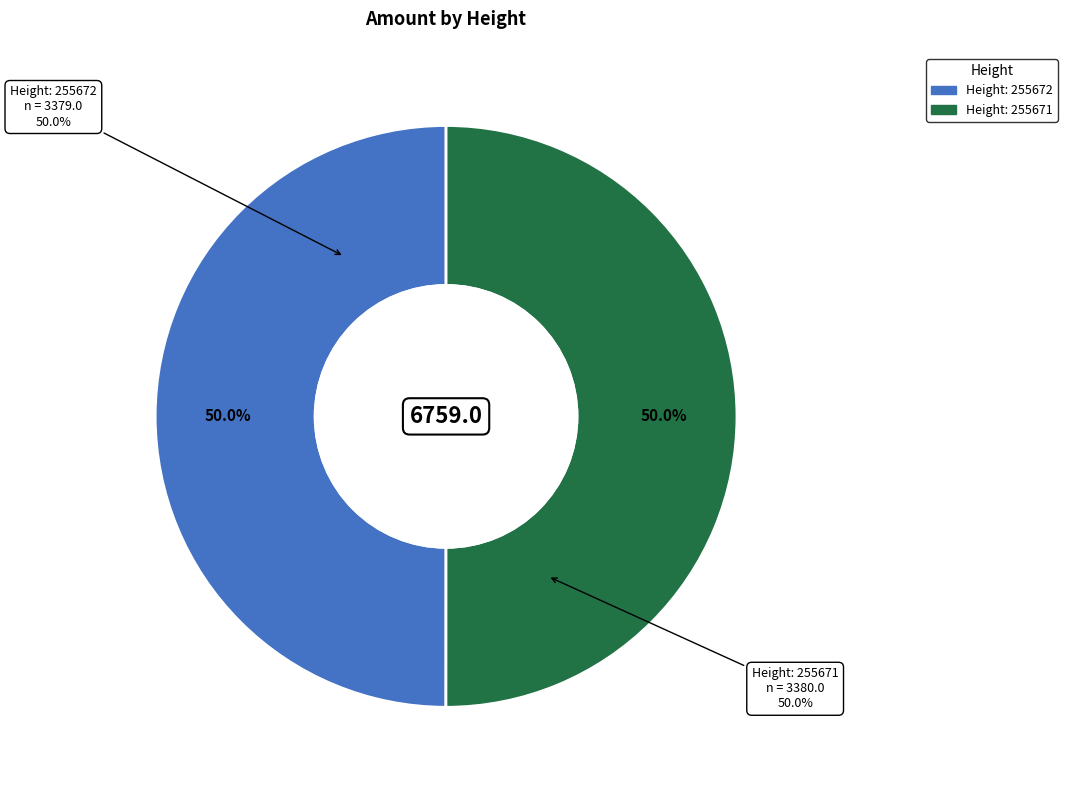

What is the smallest slice in the pie chart?

255672